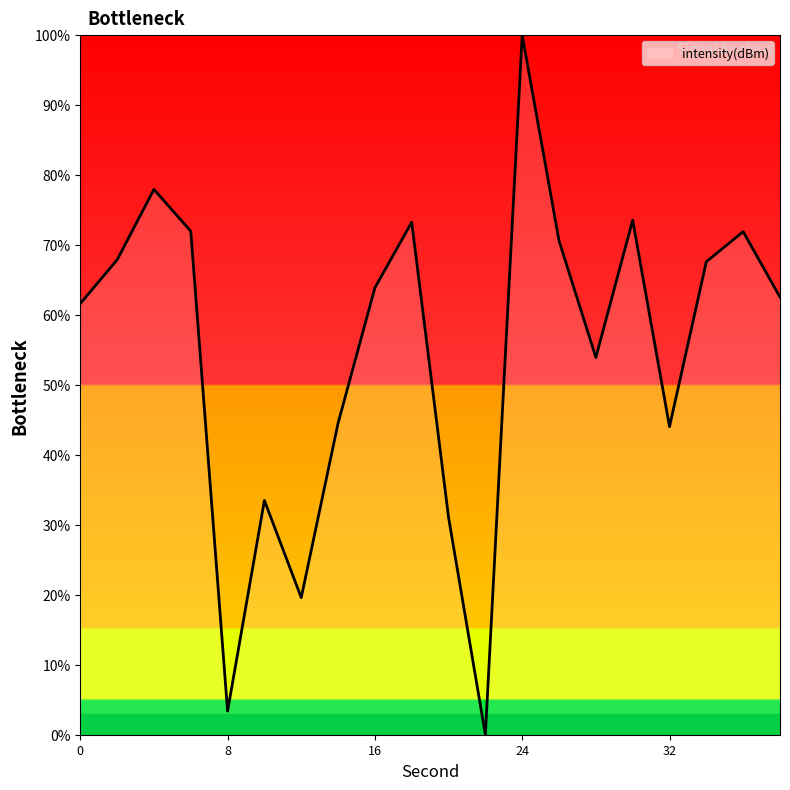

What is the difference between the maximum and minimum values?

100.0